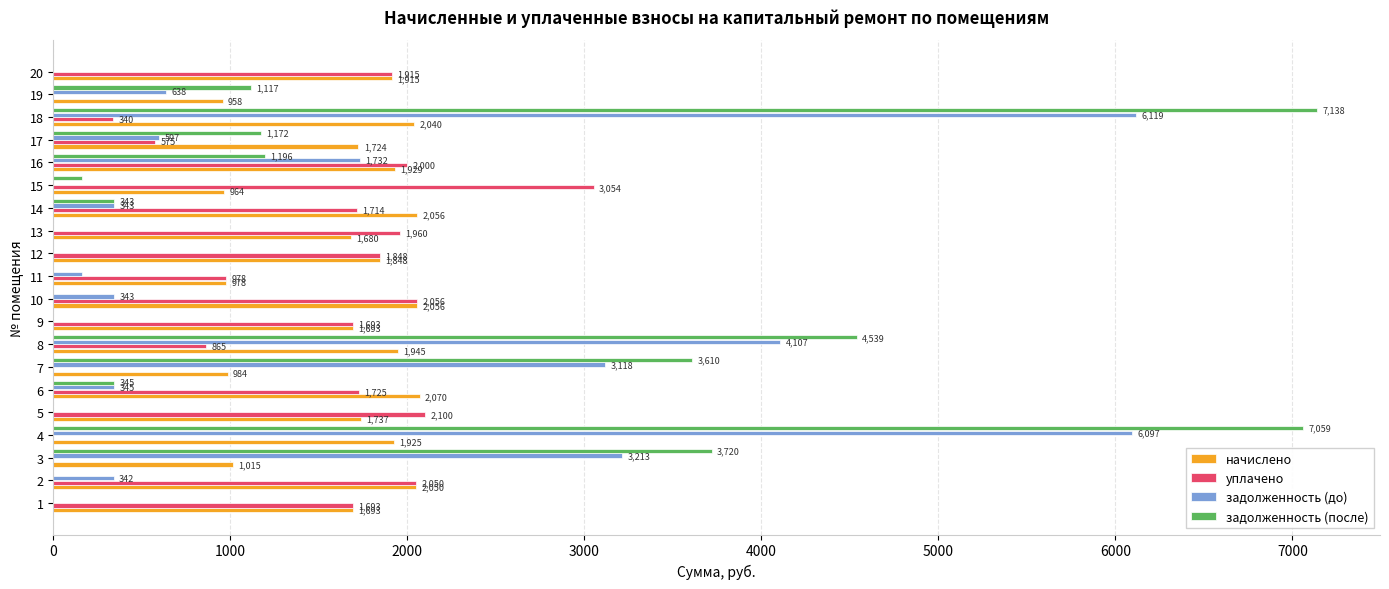

What is the sum of the задолженность (до) values at 18 and 12?

6118.6